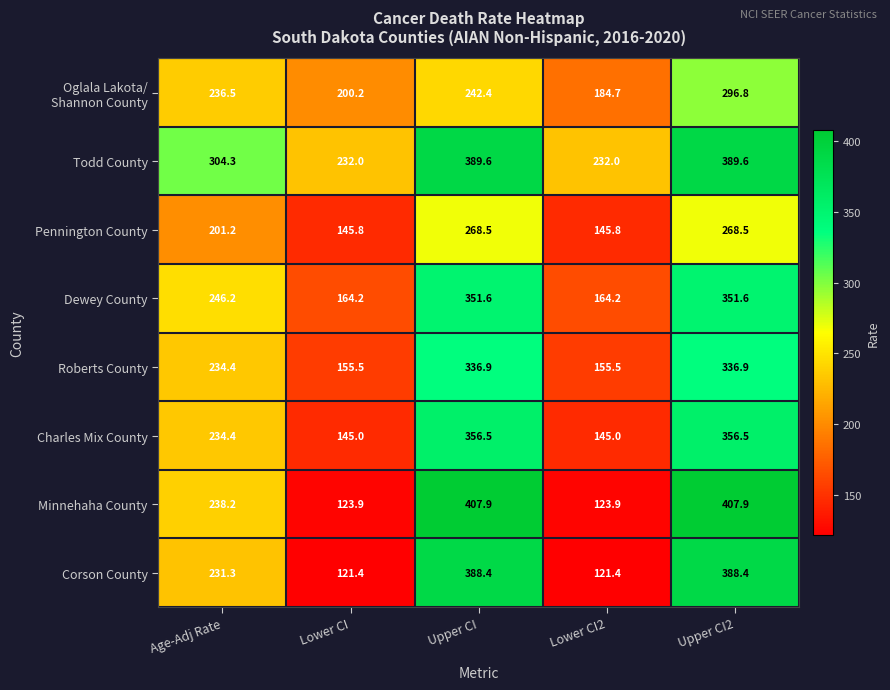

What is the difference between the second highest and minimum values in the Corson County series?

267.0